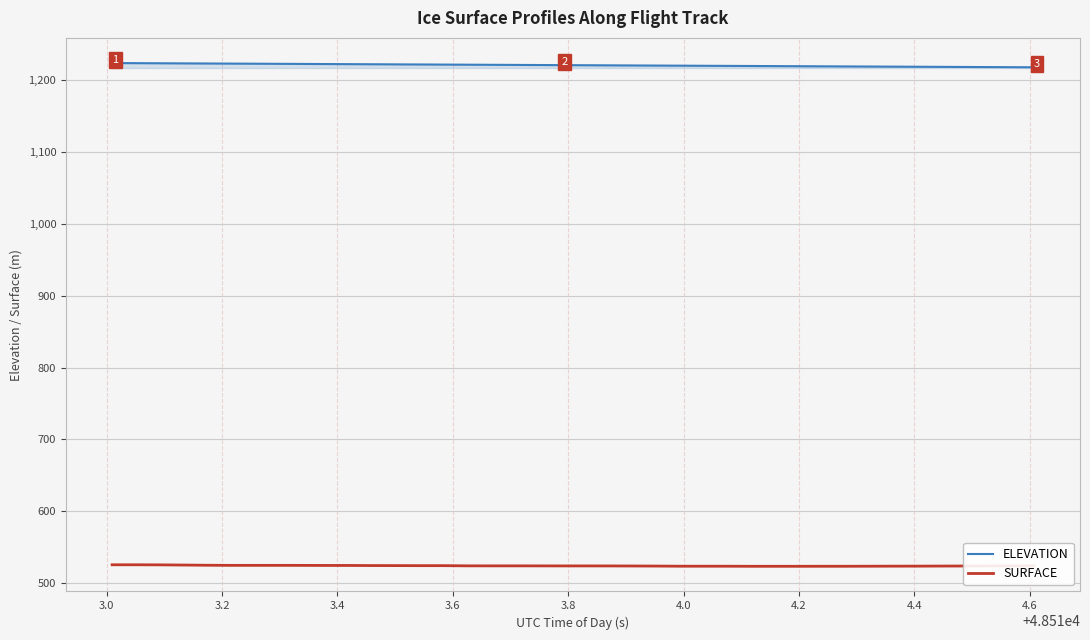

True or false: SURFACE and ELEVATION intersect in this chart.

False